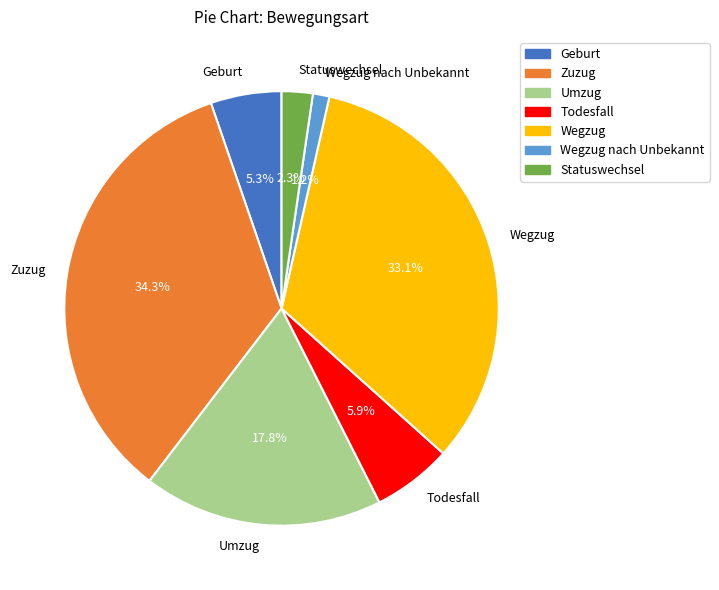

Is it true that Wegzug is 45% of the pie?

False